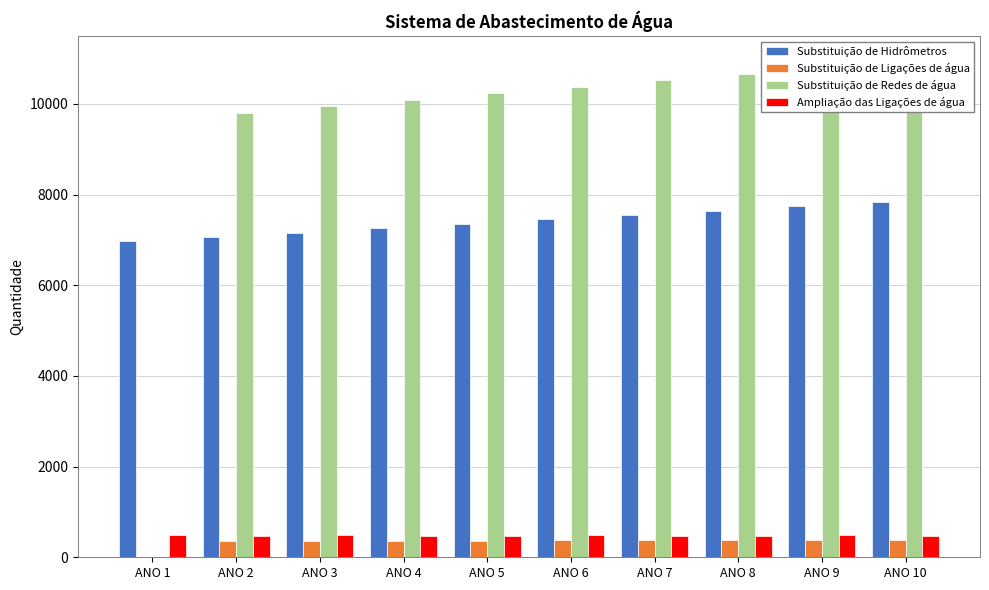

Which series changed the most between ANO 3 and ANO 9?

Substituição de Redes de água